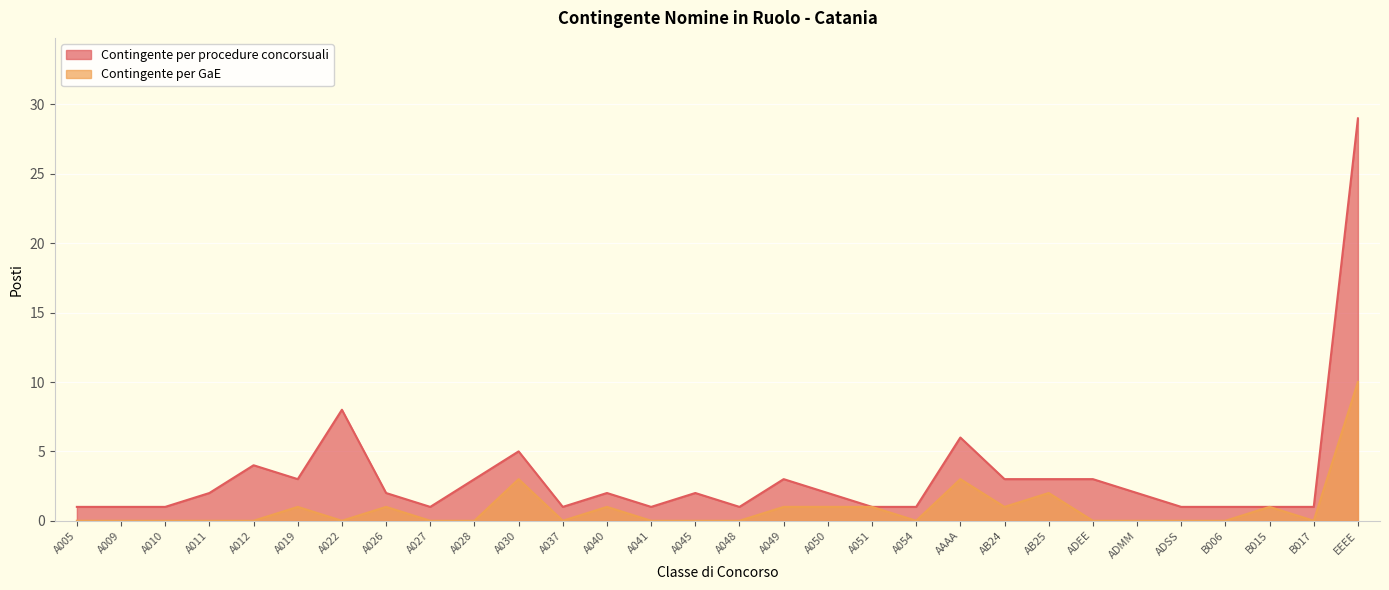

Is the value of Contingente per procedure concorsuali at A045 greater than the value of Contingente per GaE at A037?

Yes